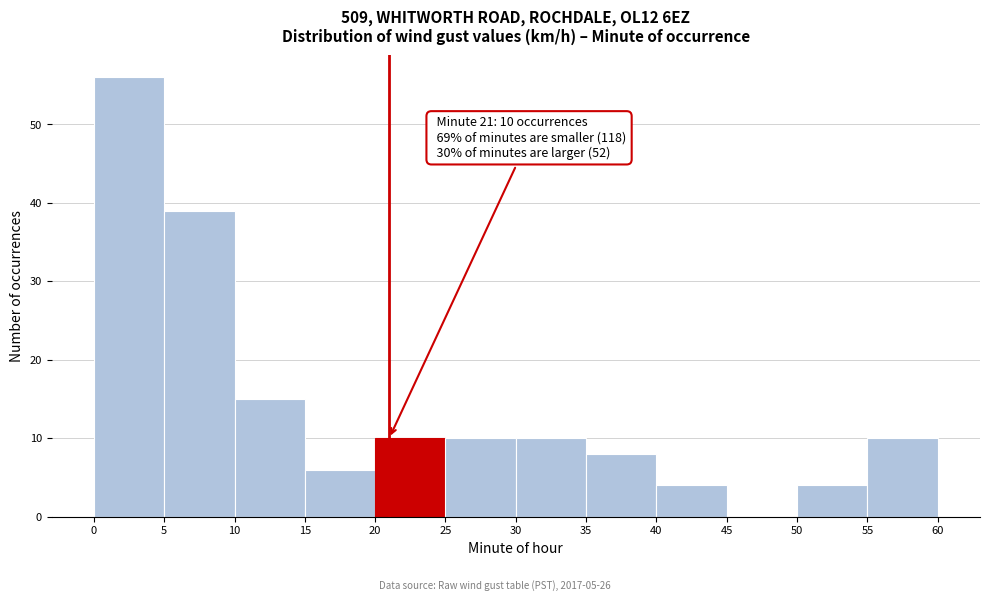

Over which range of the x-axis is the bar tallest?

0 to 5